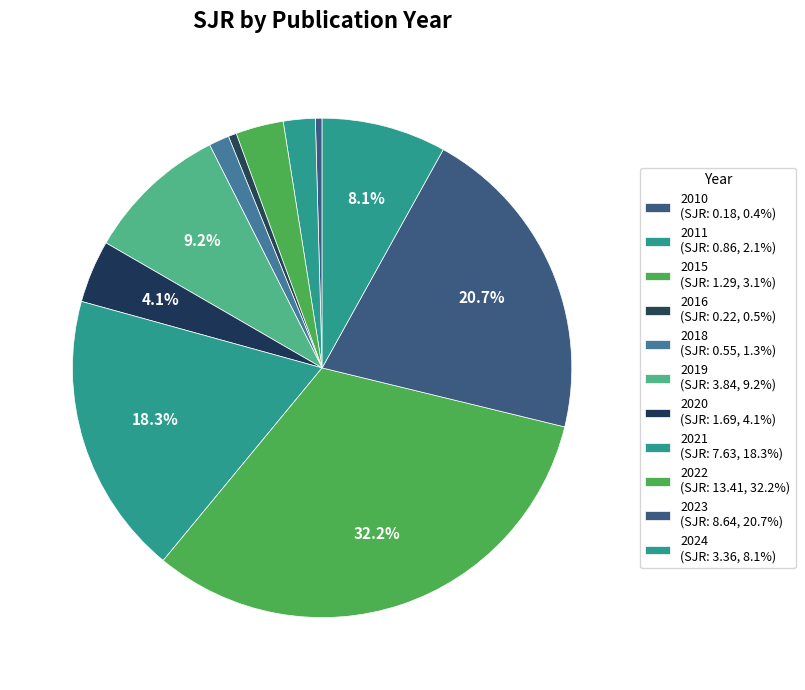

Which slice is the largest?

2022